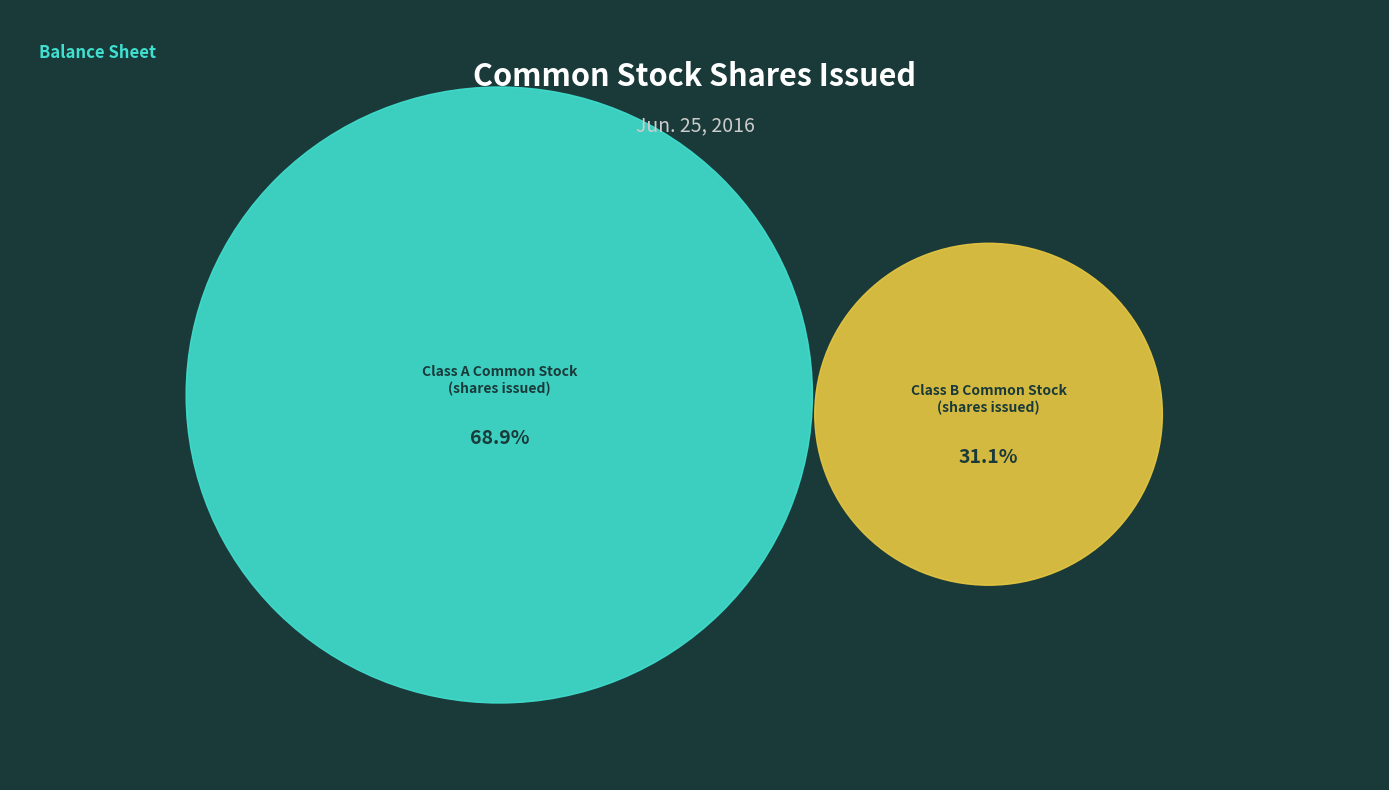

To the nearest percent, what is the difference between the Class B Common Stock (shares issued) and Class A Common Stock (shares issued) slice percentages?

38%